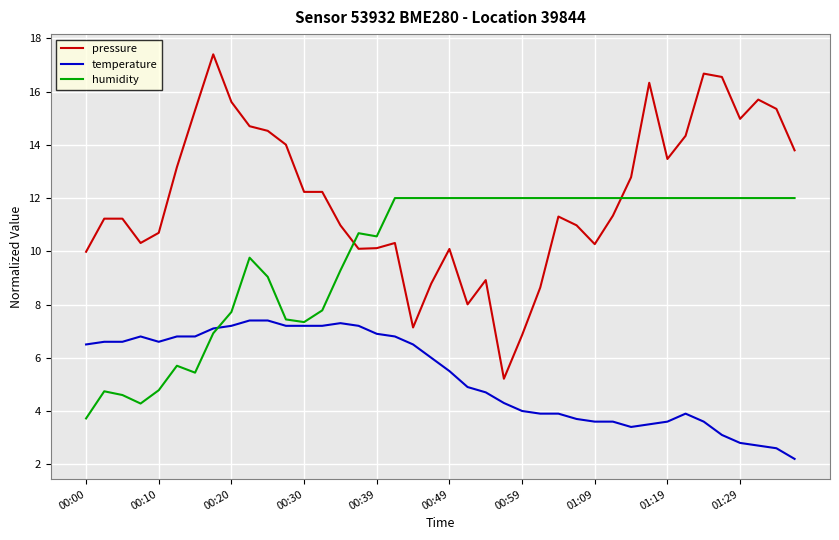

Which series has the widest spread of values?

pressure